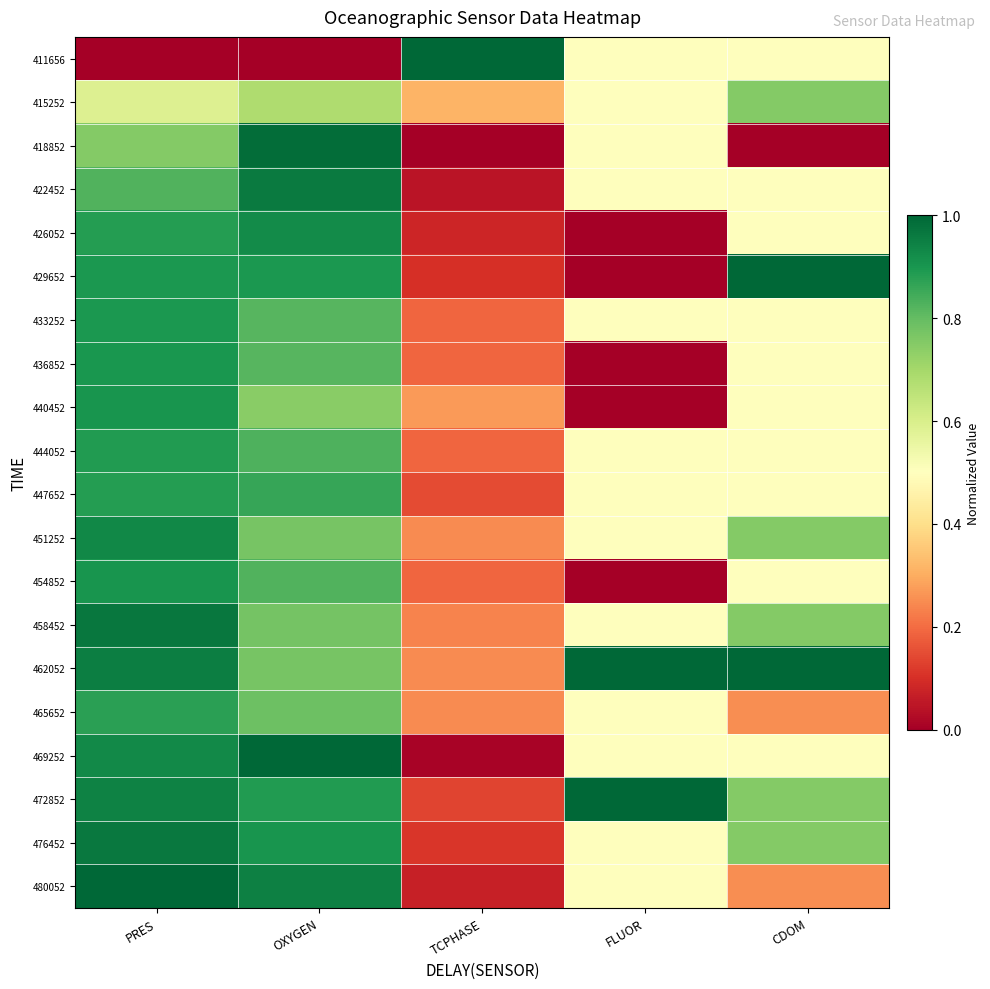

Reading left to right, what are all the values shown in this chart?

411656: PRES=0.0	OXYGEN=0.0	TCPHASE=1.0	FLUOR=0.5	CDOM=0.5
415252: PRES=0.6	OXYGEN=0.7	TCPHASE=0.3	FLUOR=0.5	CDOM=0.8
418852: PRES=0.8	OXYGEN=1.0	TCPHASE=0.0	FLUOR=0.5	CDOM=0.0
422452: PRES=0.8	OXYGEN=1.0	TCPHASE=0.0	FLUOR=0.5	CDOM=0.5
426052: PRES=0.9	OXYGEN=0.9	TCPHASE=0.1	FLUOR=0.0	CDOM=0.5
429652: PRES=0.9	OXYGEN=0.9	TCPHASE=0.1	FLUOR=0.0	CDOM=1.0
433252: PRES=0.9	OXYGEN=0.8	TCPHASE=0.2	FLUOR=0.5	CDOM=0.5
436852: PRES=0.9	OXYGEN=0.8	TCPHASE=0.2	FLUOR=0.0	CDOM=0.5
440452: PRES=0.9	OXYGEN=0.7	TCPHASE=0.3	FLUOR=0.0	CDOM=0.5
444052: PRES=0.9	OXYGEN=0.8	TCPHASE=0.2	FLUOR=0.5	CDOM=0.5
447652: PRES=0.9	OXYGEN=0.9	TCPHASE=0.1	FLUOR=0.5	CDOM=0.5
451252: PRES=0.9	OXYGEN=0.8	TCPHASE=0.2	FLUOR=0.5	CDOM=0.8
454852: PRES=0.9	OXYGEN=0.8	TCPHASE=0.2	FLUOR=0.0	CDOM=0.5
458452: PRES=1.0	OXYGEN=0.8	TCPHASE=0.2	FLUOR=0.5	CDOM=0.8
462052: PRES=1.0	OXYGEN=0.8	TCPHASE=0.2	FLUOR=1.0	CDOM=1.0
465652: PRES=0.9	OXYGEN=0.8	TCPHASE=0.2	FLUOR=0.5	CDOM=0.2
469252: PRES=0.9	OXYGEN=1.0	TCPHASE=0.0	FLUOR=0.5	CDOM=0.5
472852: PRES=0.9	OXYGEN=0.9	TCPHASE=0.1	FLUOR=1.0	CDOM=0.8
476452: PRES=1.0	OXYGEN=0.9	TCPHASE=0.1	FLUOR=0.5	CDOM=0.8
480052: PRES=1.0	OXYGEN=0.9	TCPHASE=0.1	FLUOR=0.5	CDOM=0.2